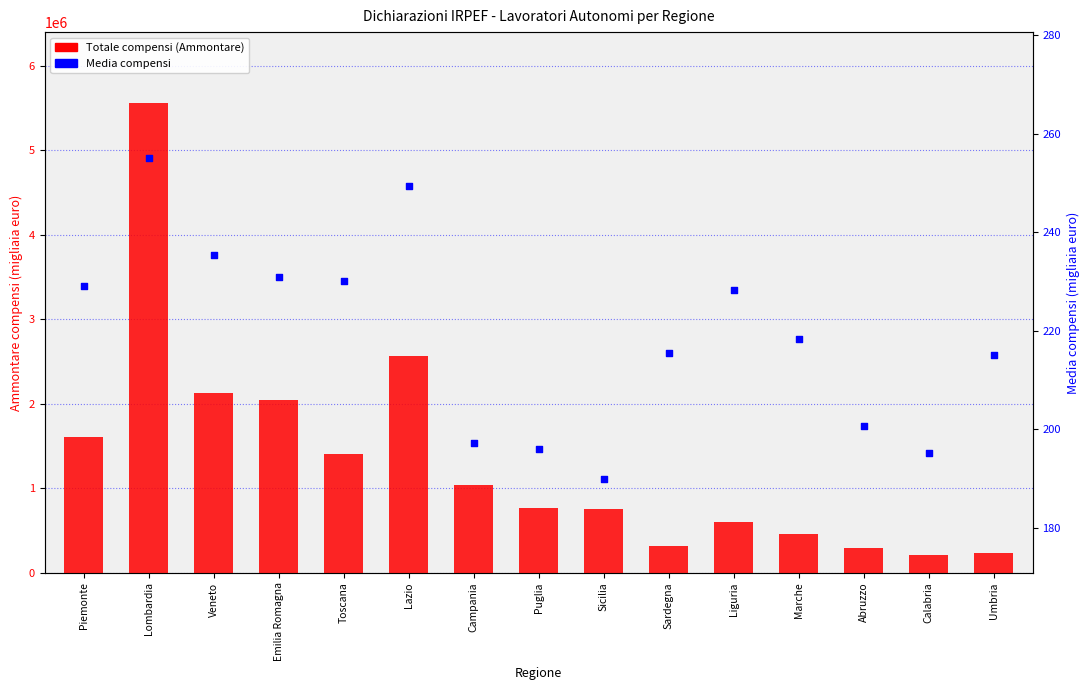

Which series has the largest total across all categories?

Totale compensi (Ammontare)